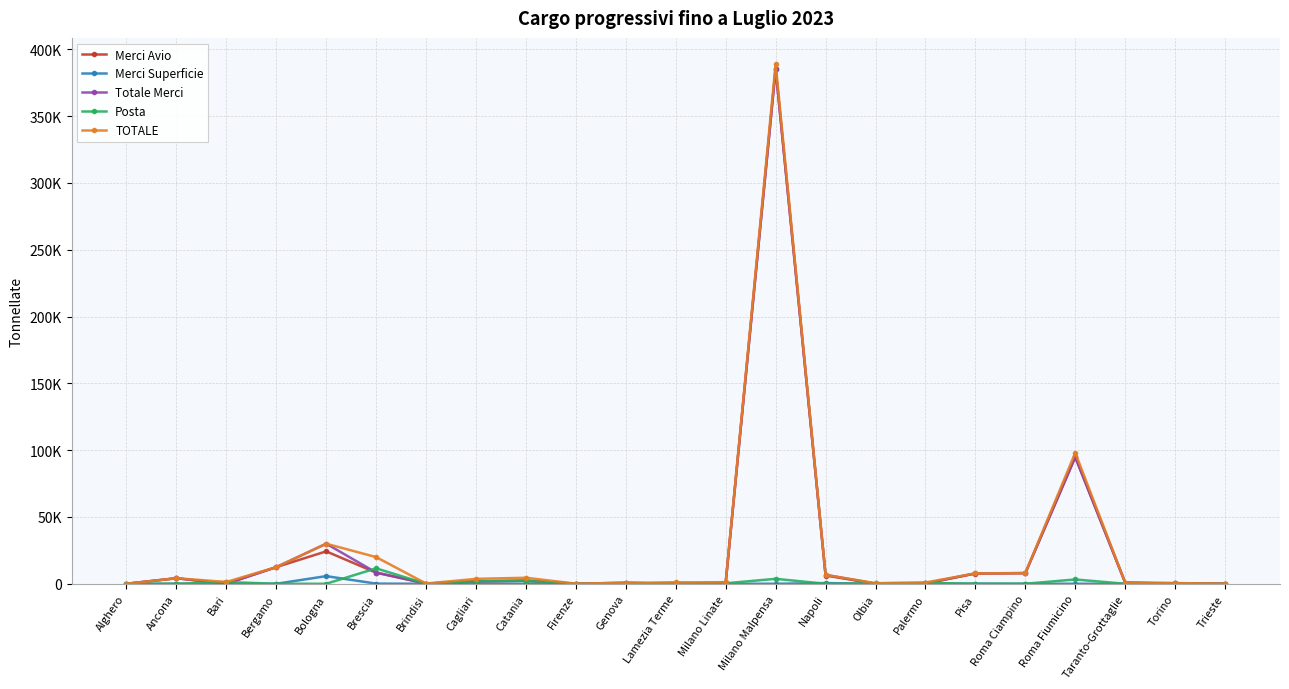

At Brescia, list the series in order from largest to smallest.

TOTALE, Posta, Totale Merci, Merci Avio, Merci Superficie